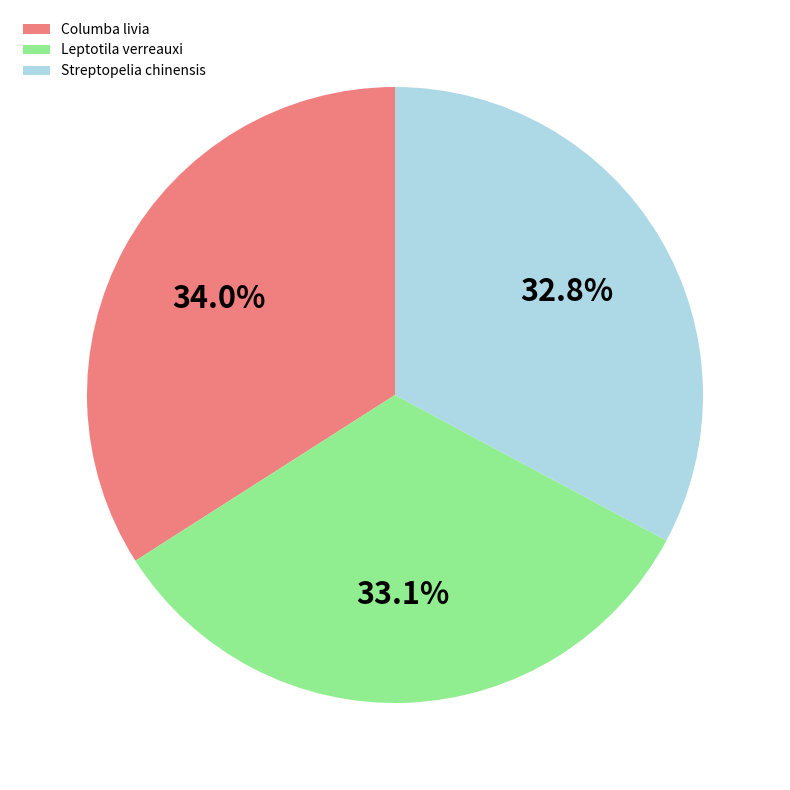

What is the ratio of the value at Streptopelia chinensis to the value at Columba livia?

1.0